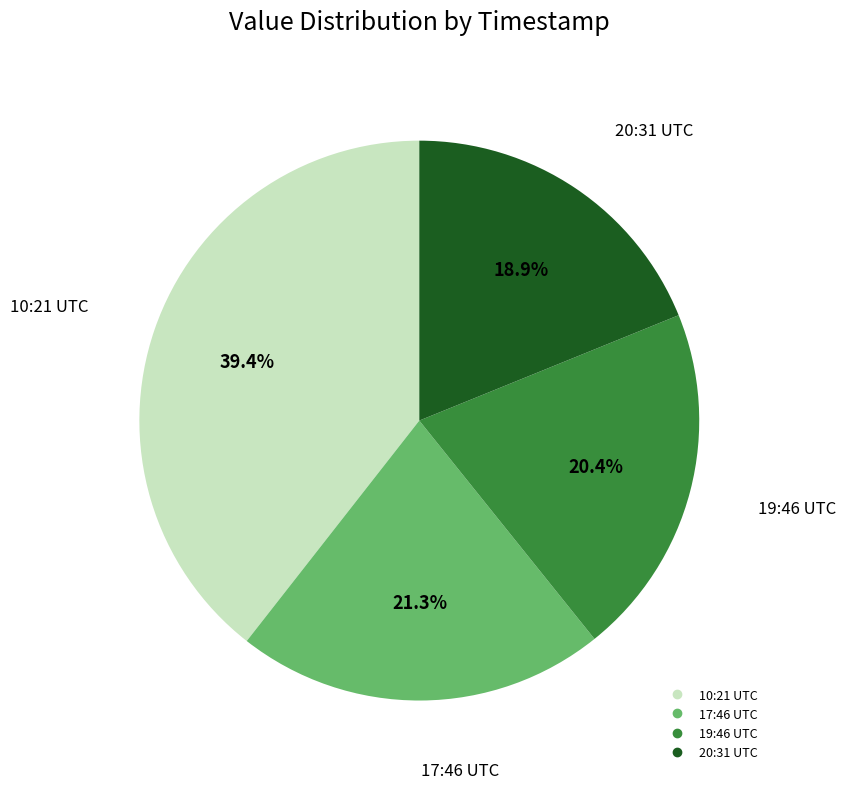

Is there any slice that represents more than half of the pie?

No